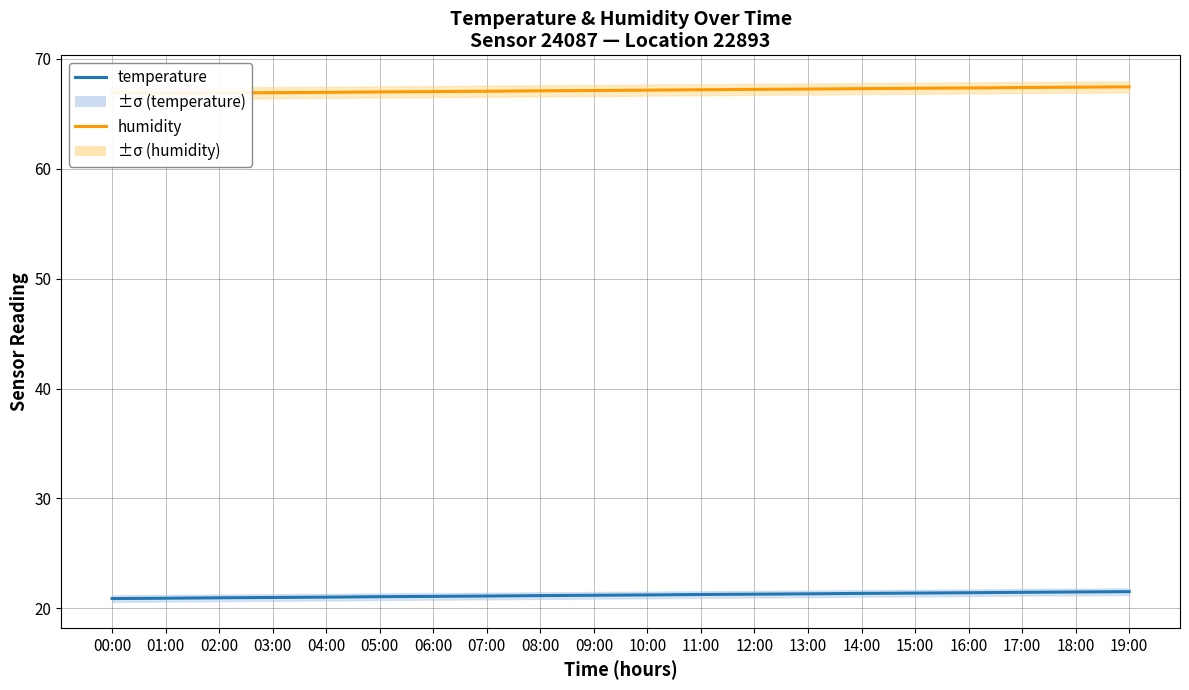

True or false: temperature and humidity cross at least once.

False